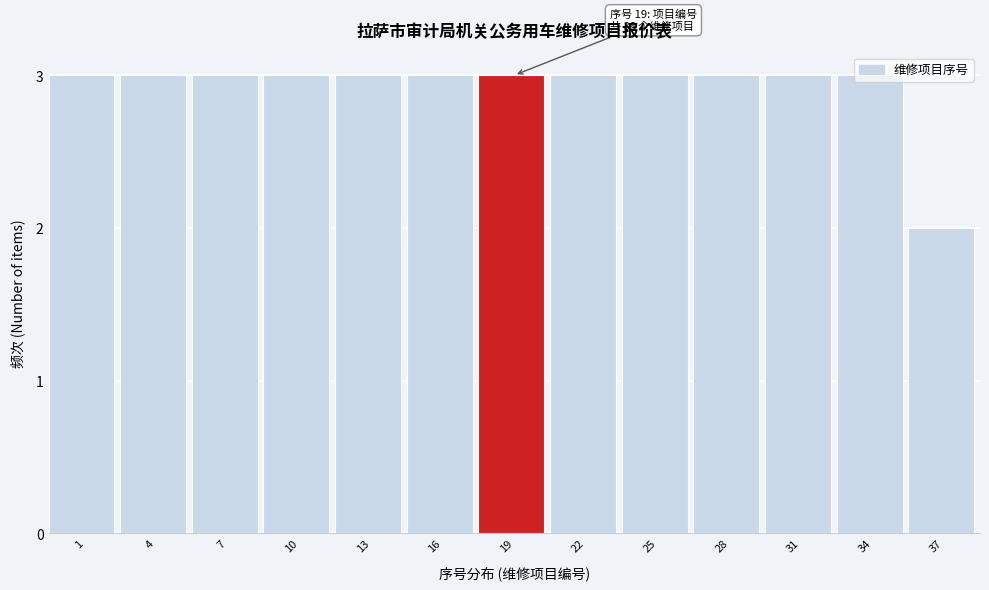

What is the value of the 4th bar from the left?

3